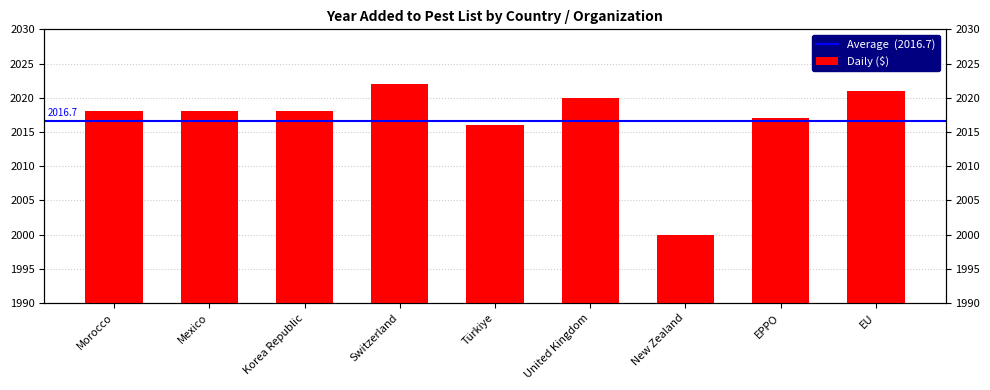

List the labels in order of value, largest first.

Switzerland, EU, United Kingdom, Morocco, Mexico, Korea Republic, EPPO, Türkiye, New Zealand